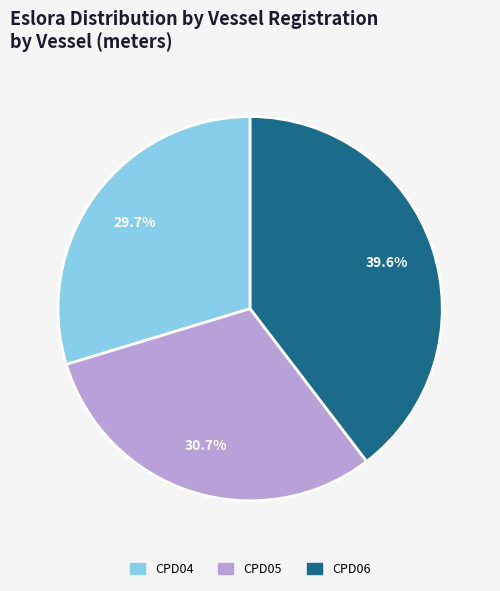

Is there a majority slice in this chart?

No